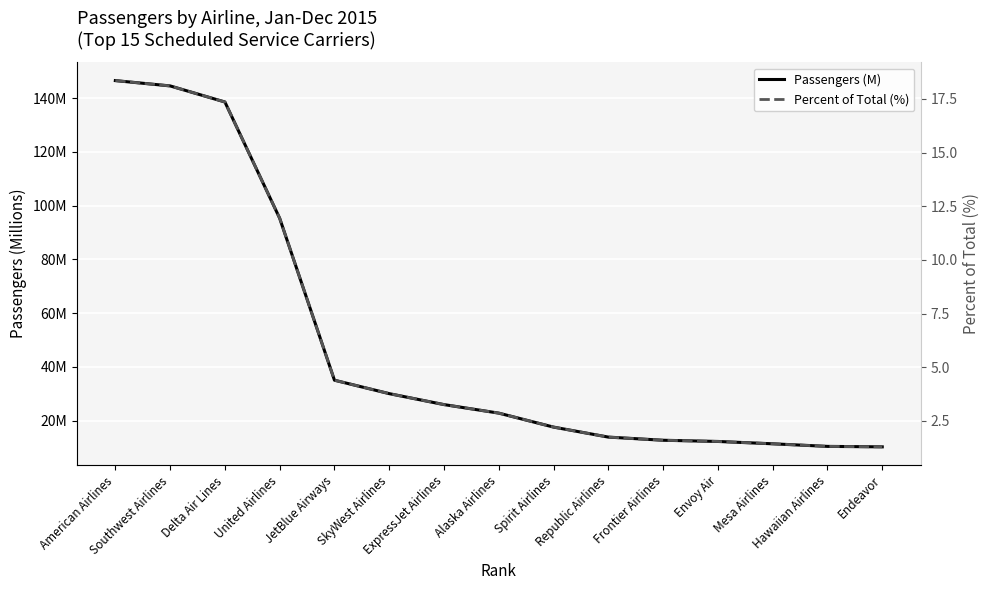

What is the approximate value of Passengers (M) at SkyWest Airlines?

30.1